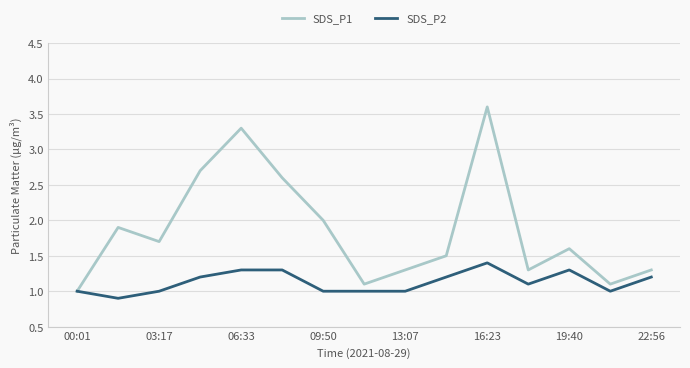

What is the average value of the SDS_P2 series?

1.1